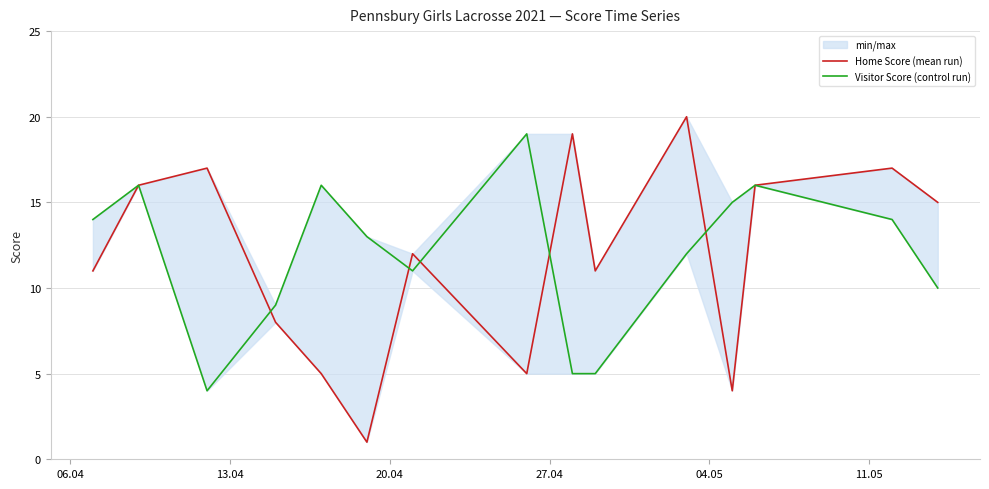

After their last crossing, which series has the higher values: Home Score (mean run) or Visitor Score (control run)?

Visitor Score (control run)